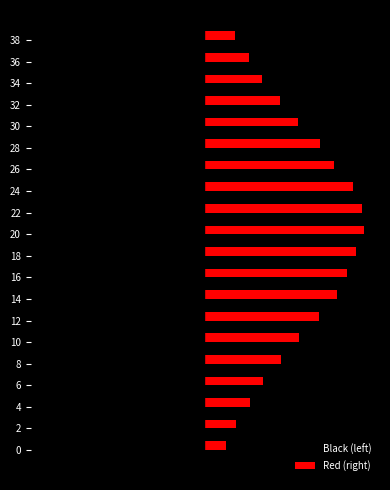

Where is Red (right) nearest to the value 10?

8